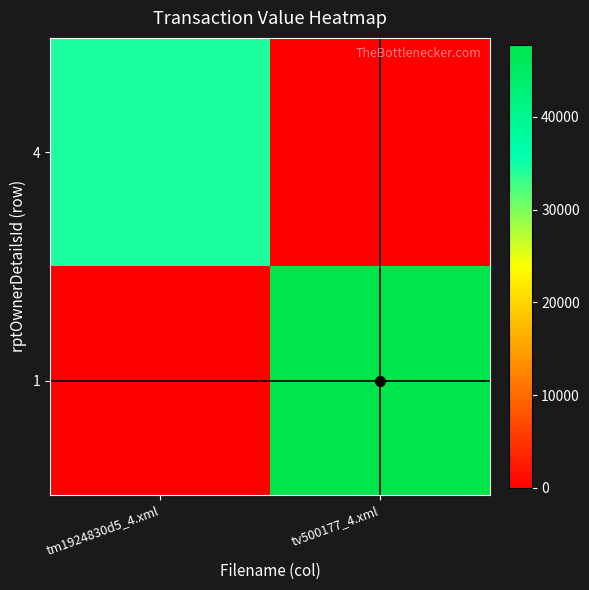

Rank the series at tv500177_4.xml from highest to lowest value.

1, 4